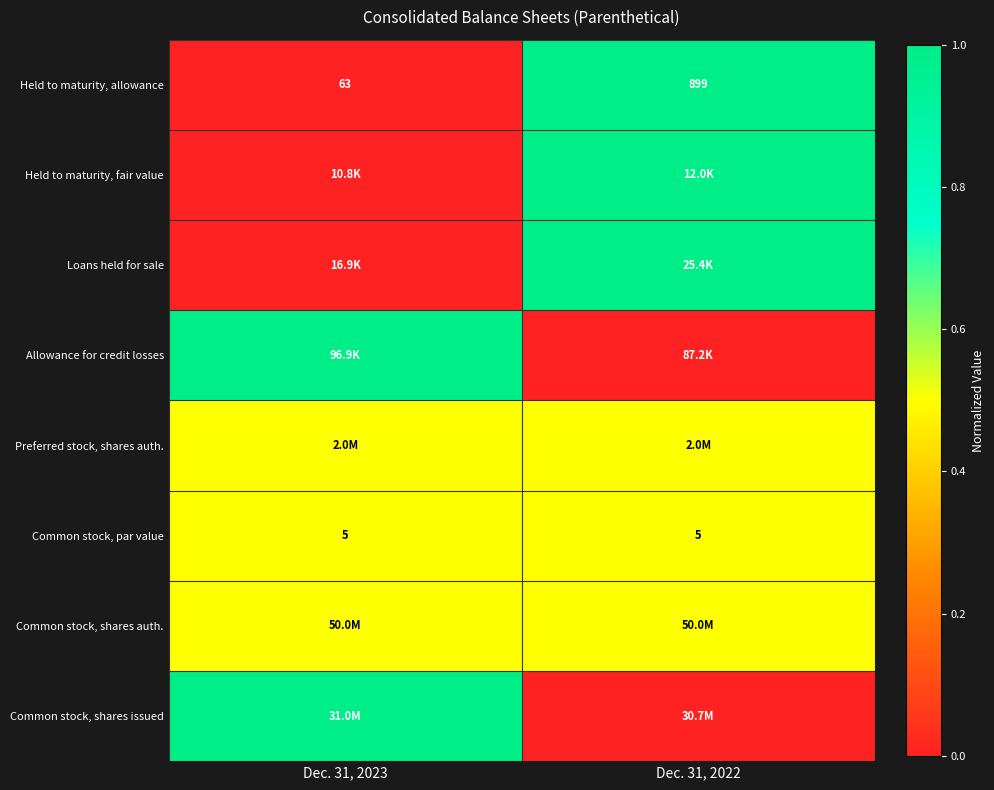

How many series are shown in this chart?

8